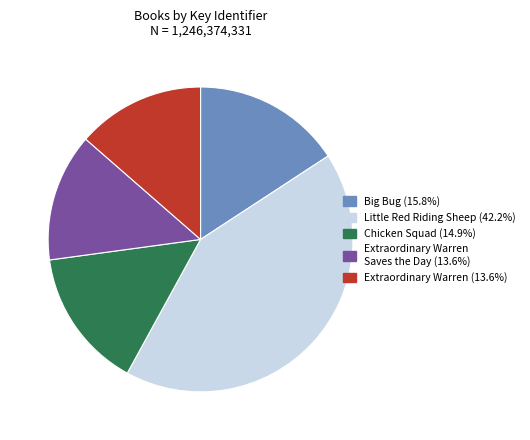

Does any single category account for the majority?

No